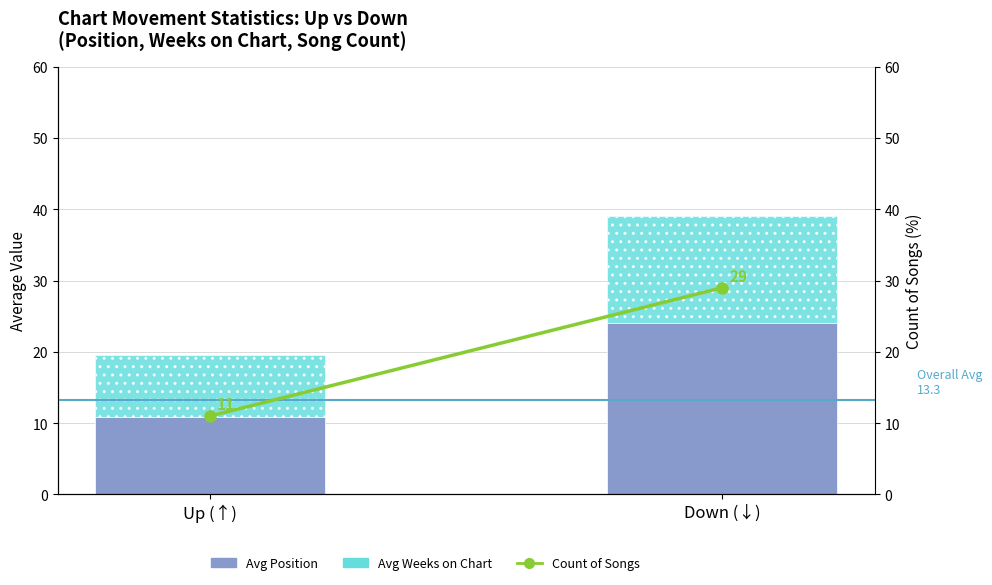

Which series has the largest total across all categories?

Count of Songs